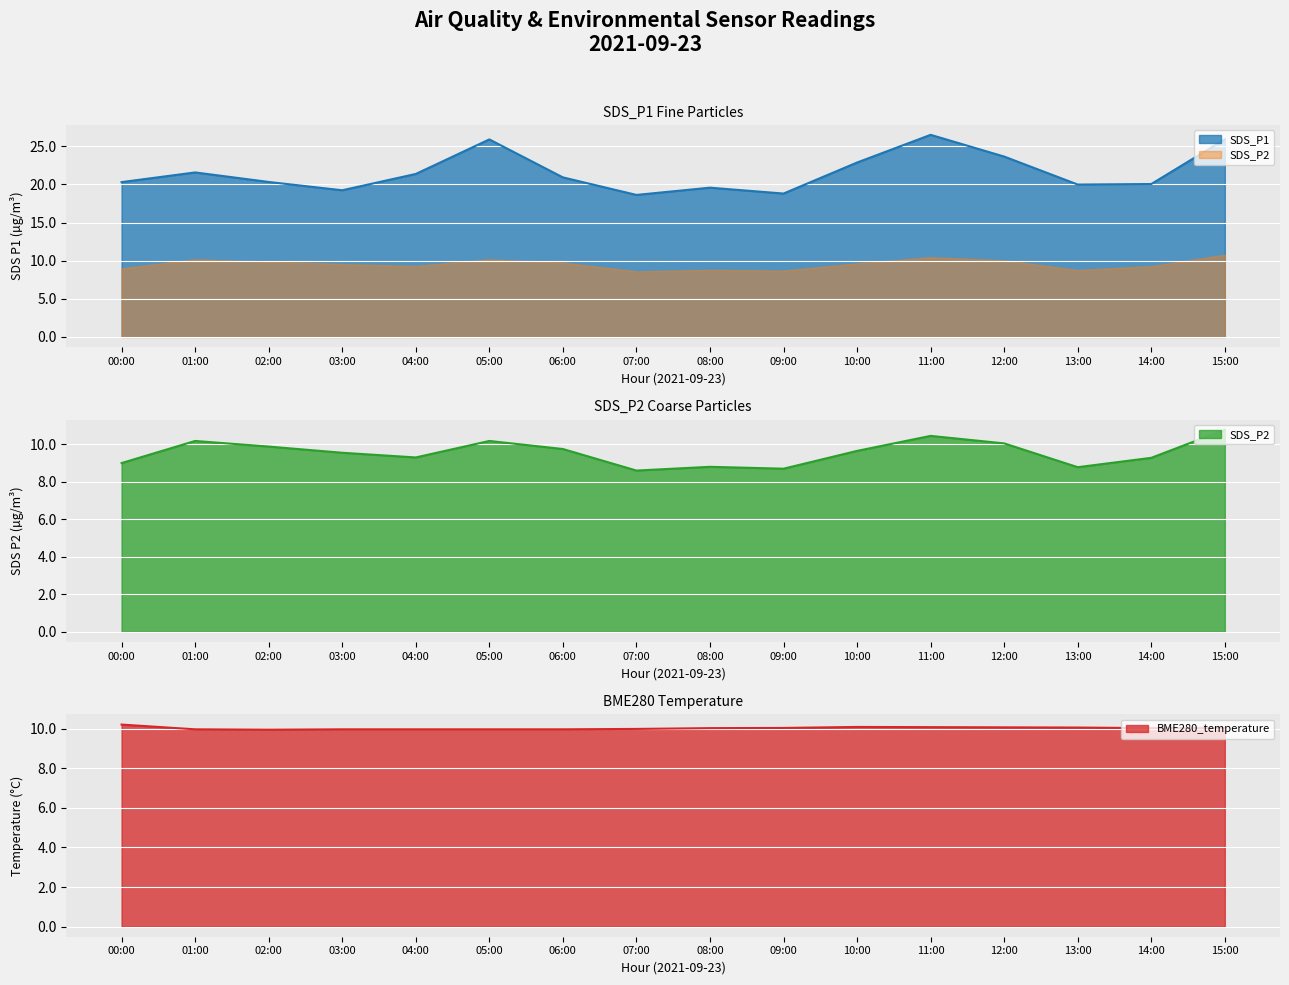

Is the value of SDS_P1 at 11:00 greater than the value of BME280_temperature at 08:00?

Yes